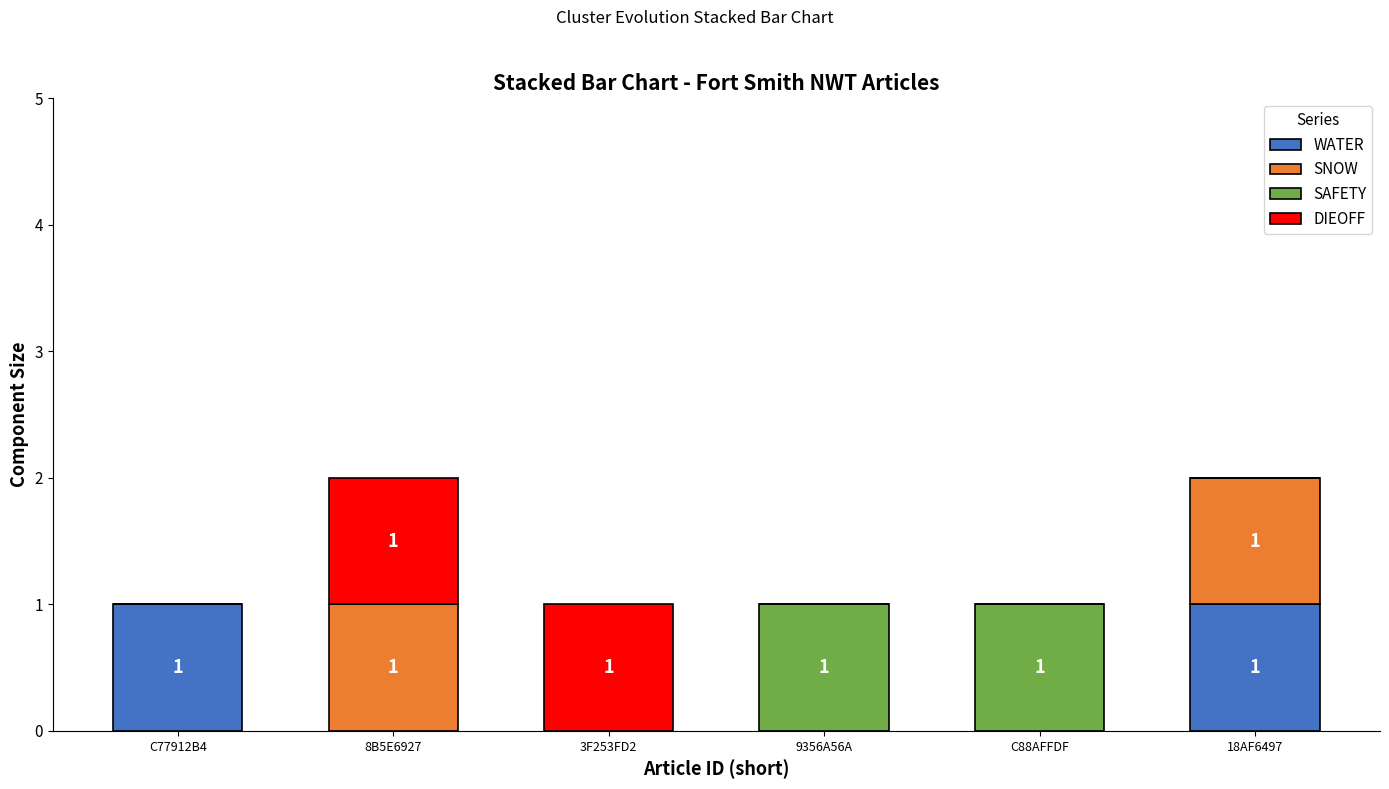

Is it true that WATER equals 0 at C88AFFDF?

True